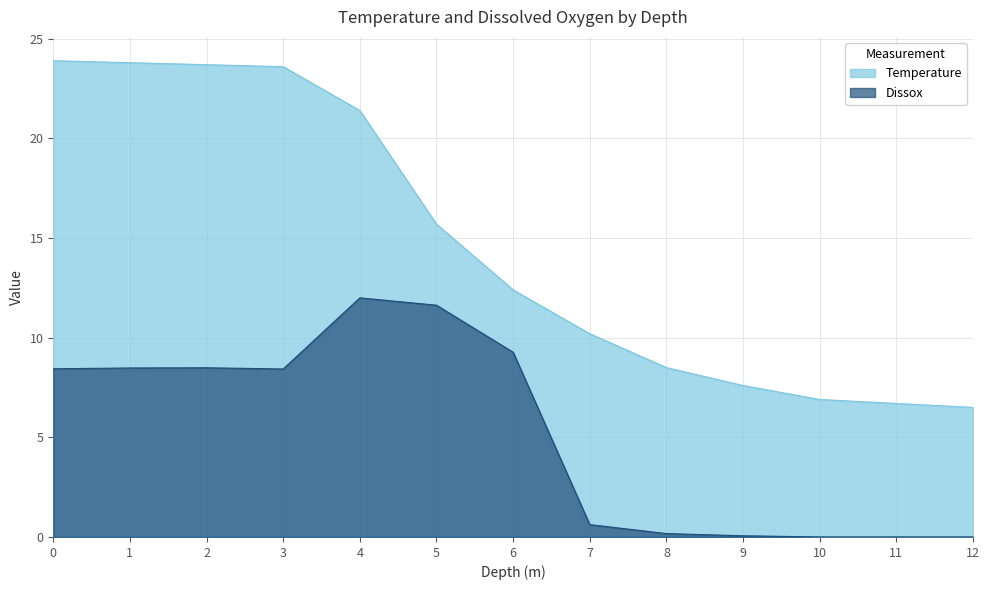

Where is Dissox nearest to the value 6?

3